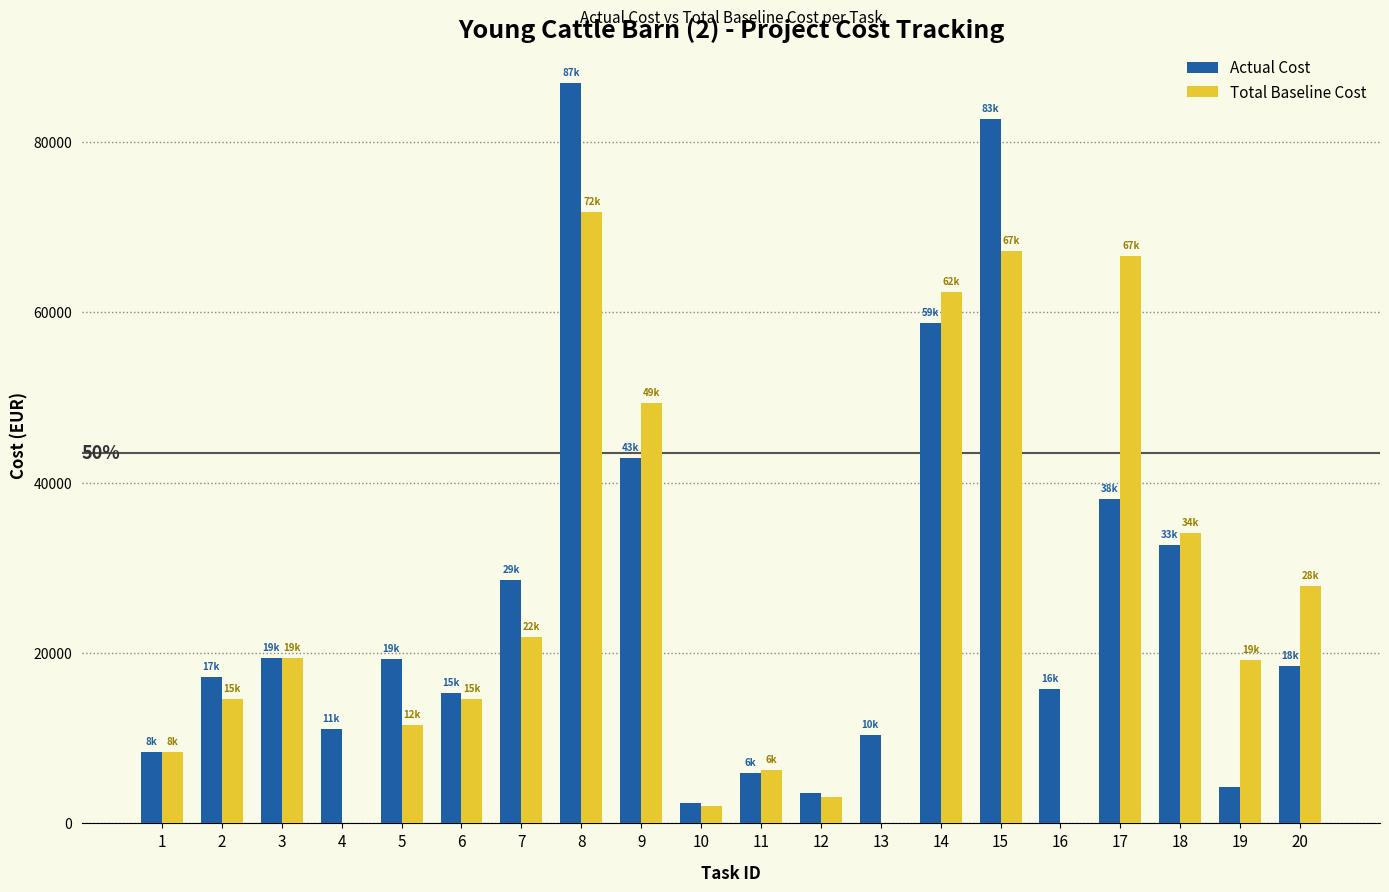

Which category has the highest value in the Actual Cost series?

8